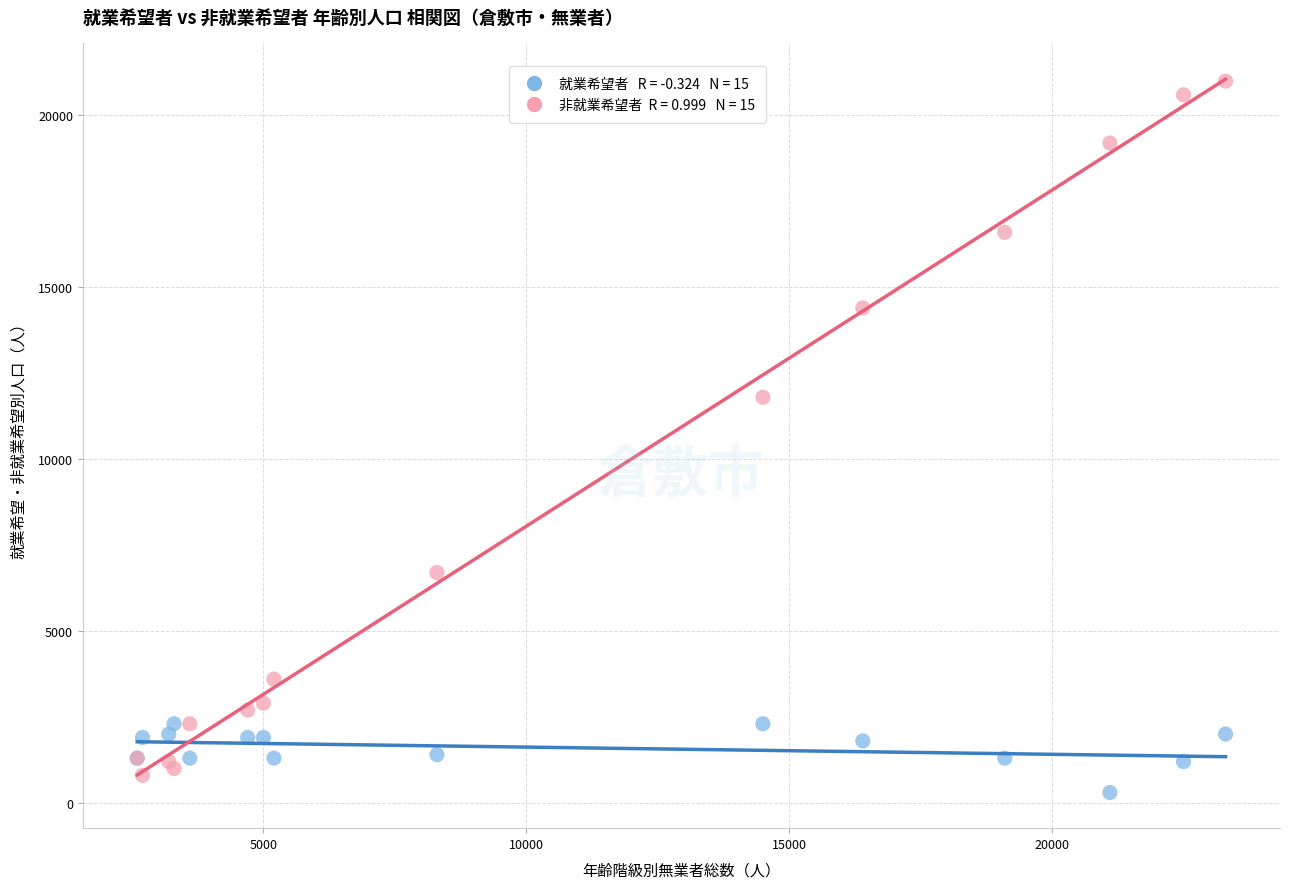

Across all series, what Y value is closest to 10650?

11800